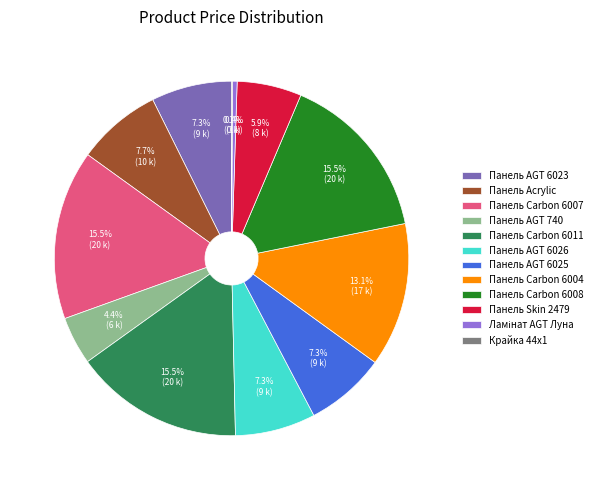

Between Панель Carbon 6011 and Панель AGT 740, which is larger?

Панель Carbon 6011